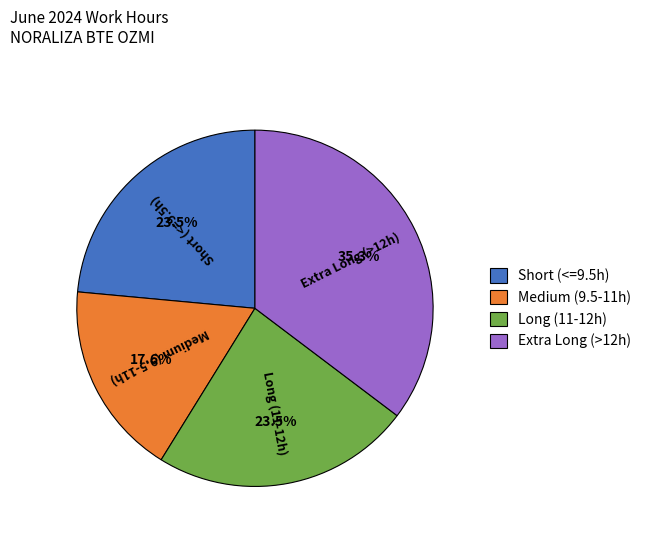

What portion of the pie excludes Medium (9.5-11h)?

82.4%